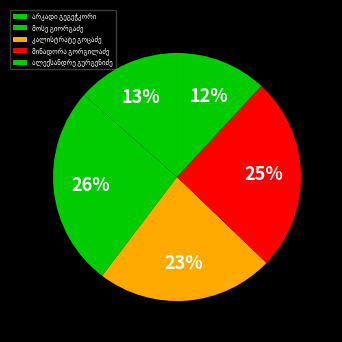

To the nearest percent, what percentage of the pie is მოსე გიორგაძე?

26%